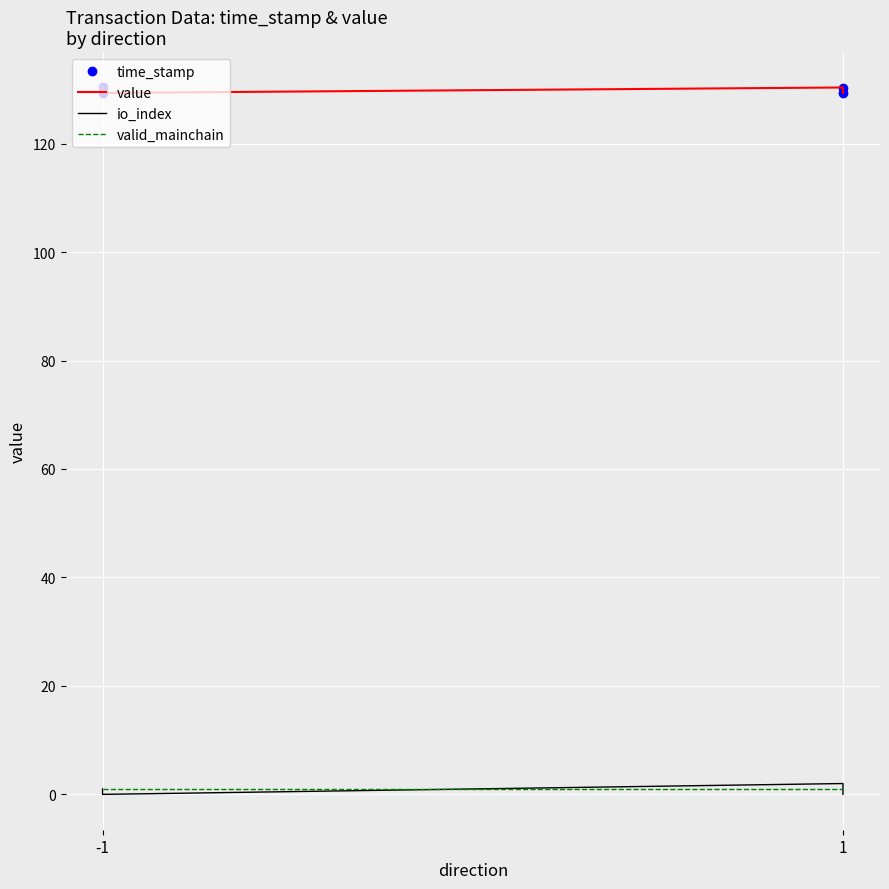

What is the sum of all value values?

519.4